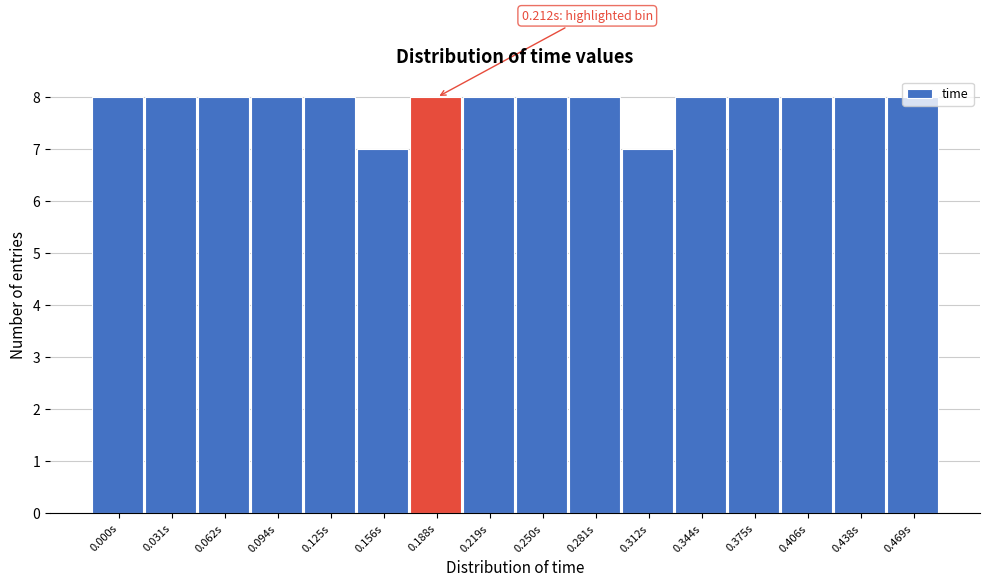

The value at 0.156s is 7. True or false?

True